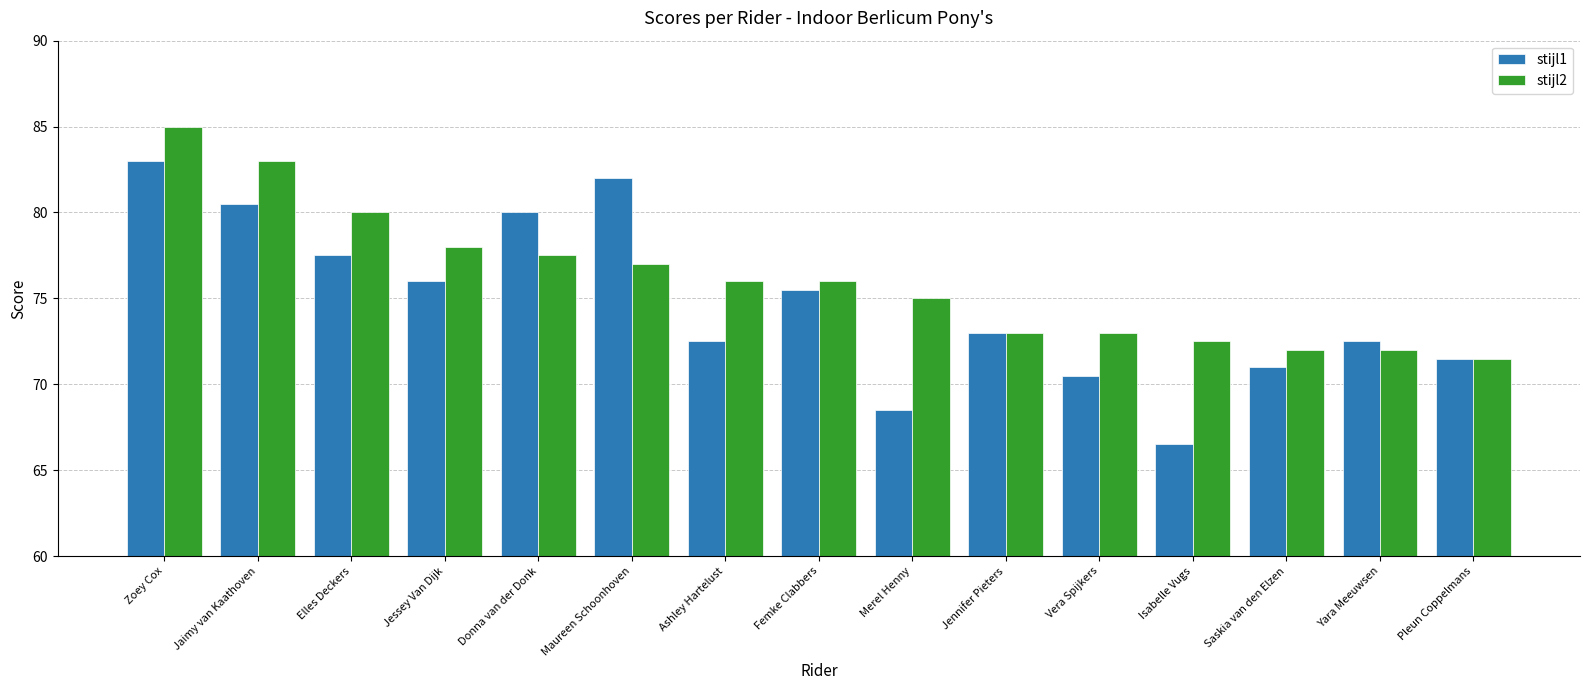

What is the total value across all series at Donna van der Donk?

157.5